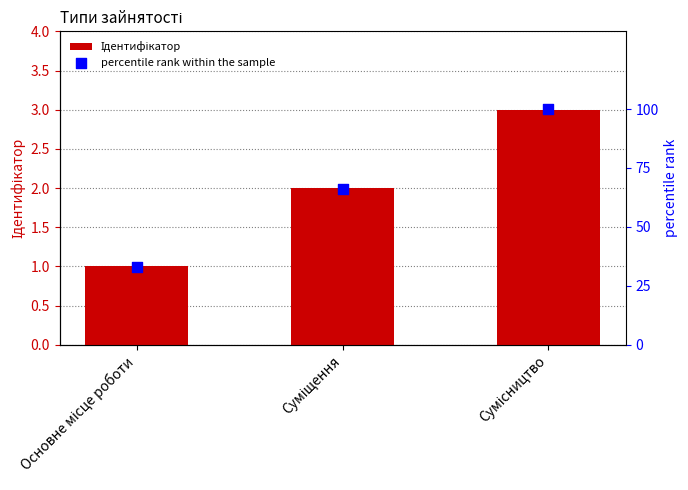

Which series has the largest total across all categories?

percentile rank within the sample